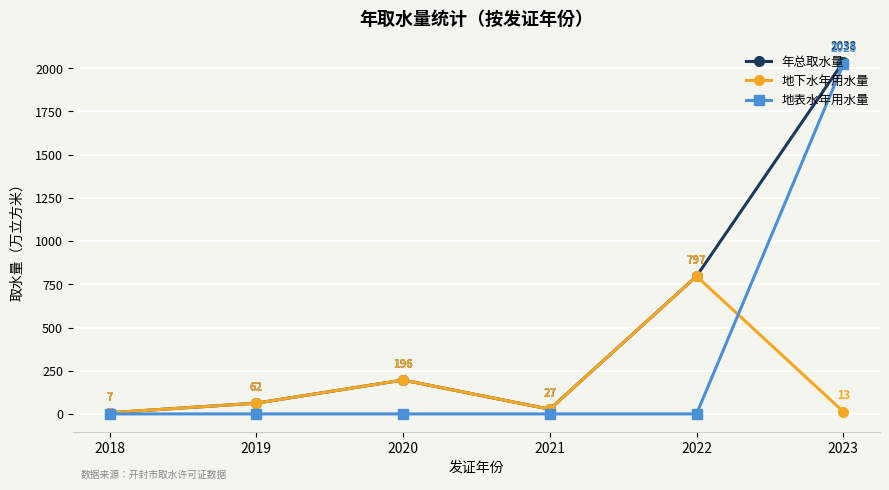

What is the value of the 地下水年用水量 point at the 4th from the left?

27.1